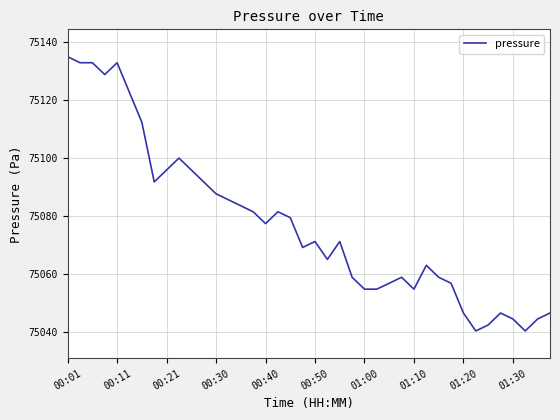

Does the chart have visible grid lines?

Yes